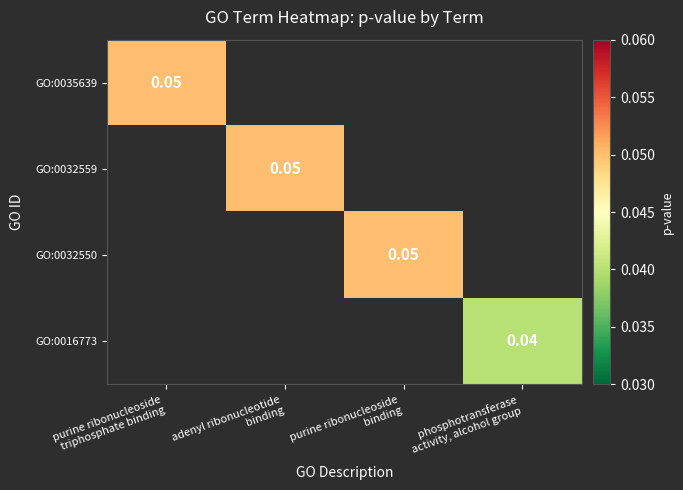

At purine ribonucleoside binding, list the series in order from largest to smallest.

GO:0035639, GO:0032559, GO:0032550, GO:0016773